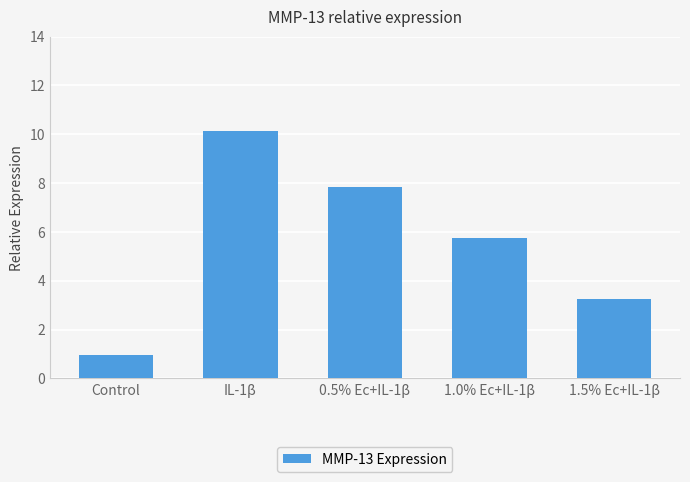

True or false: the data shows 4.4 at 1.5% Ec+IL-1β.

False